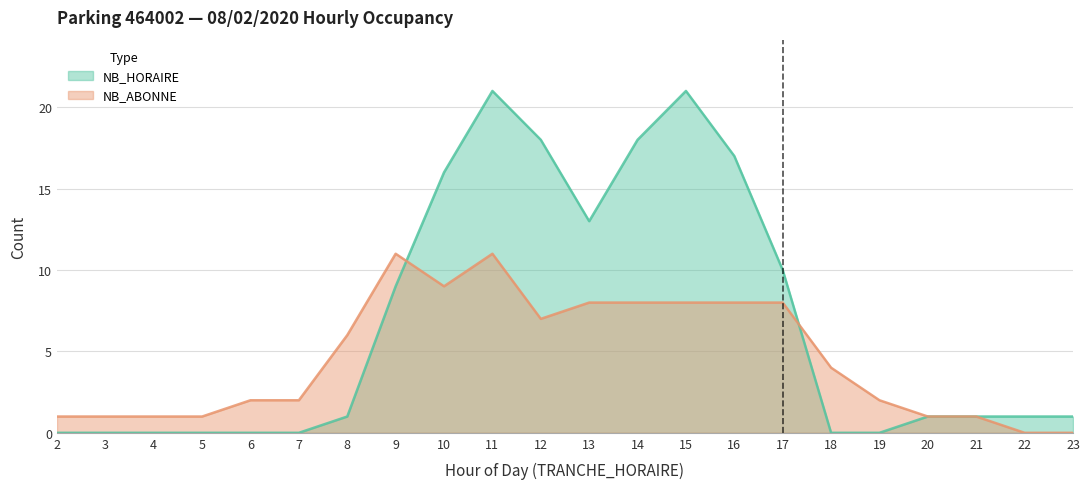

After their last crossing, which series has the higher values: NB_ABONNE or NB_HORAIRE?

NB_ABONNE